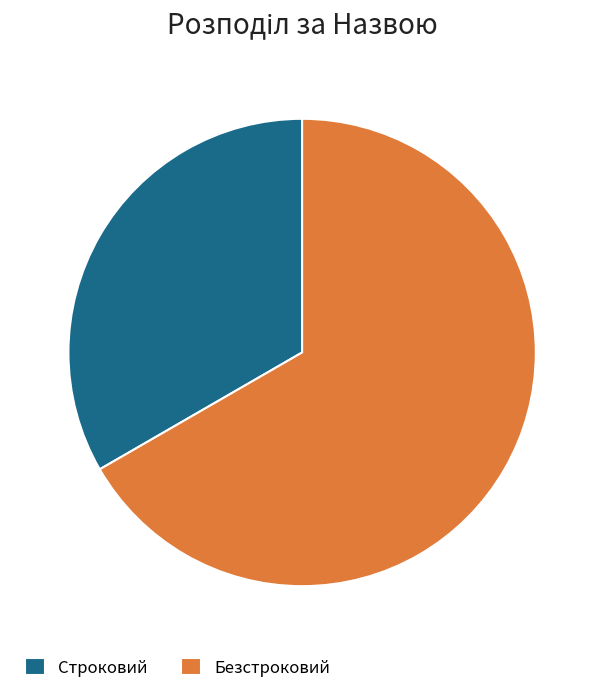

Which slice represents more than half of the pie?

Безстроковий